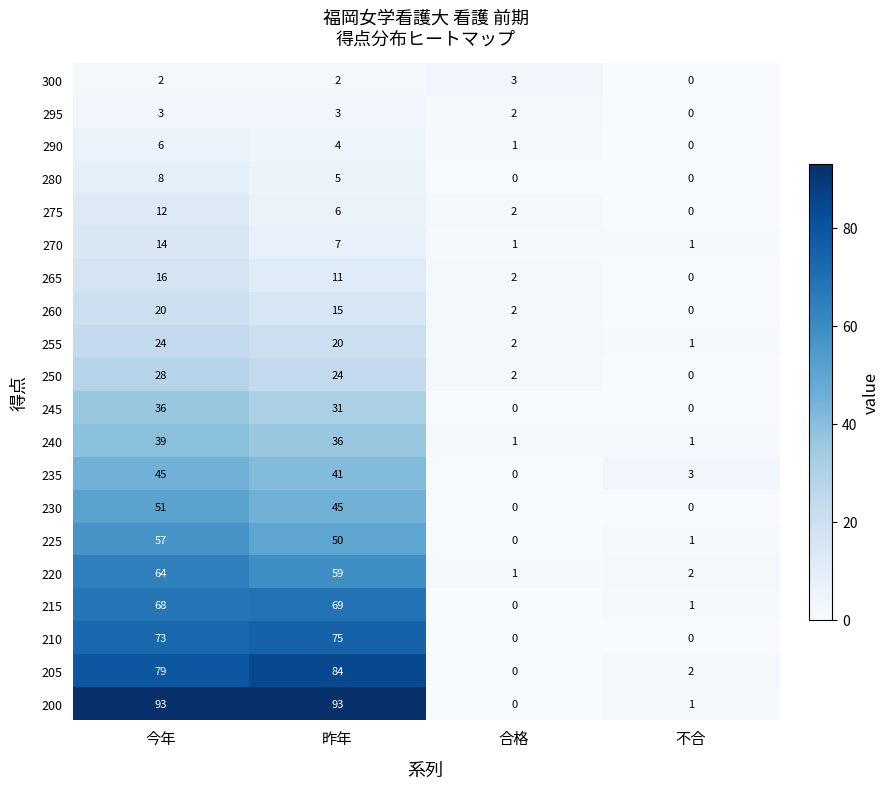

The value of 205 at 昨年 is 146. True or false?

False